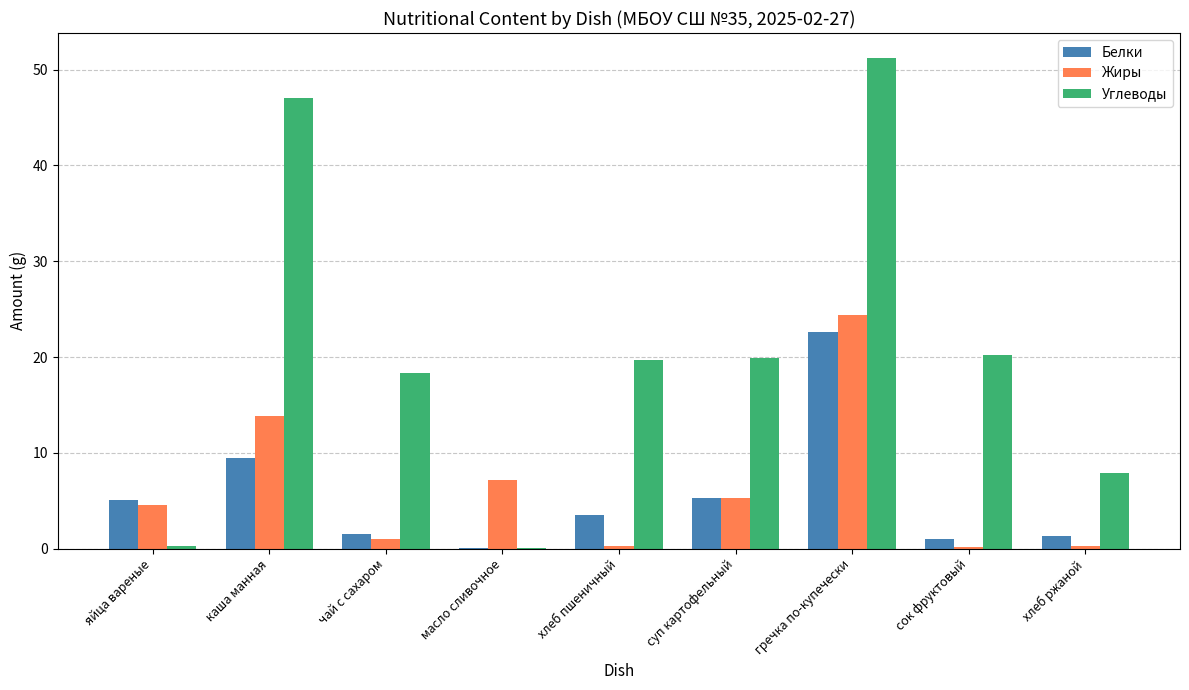

Count the number of categories in the chart.

9